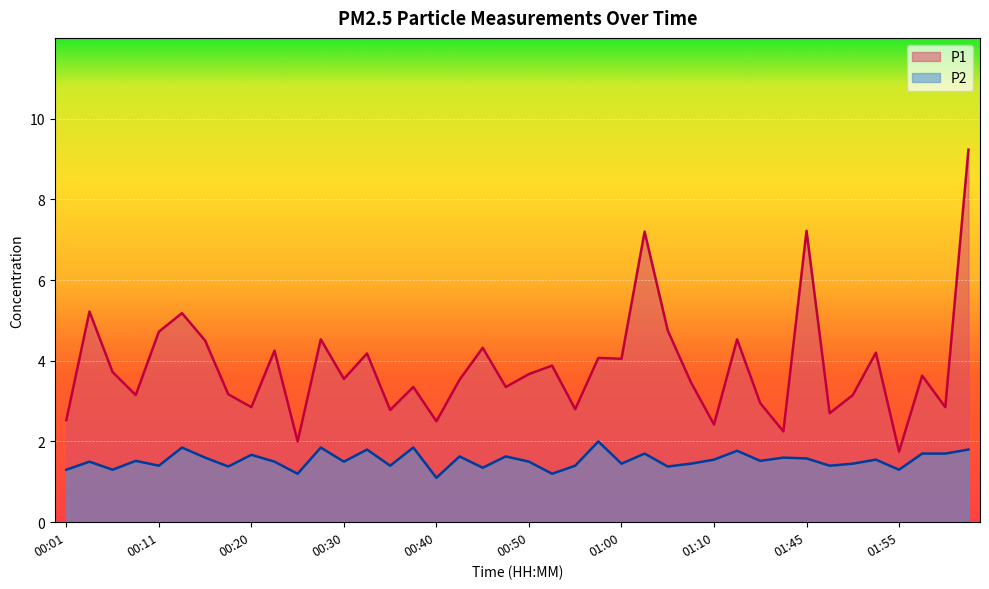

What is the difference between the maximum and minimum values in the P1 series?

7.5